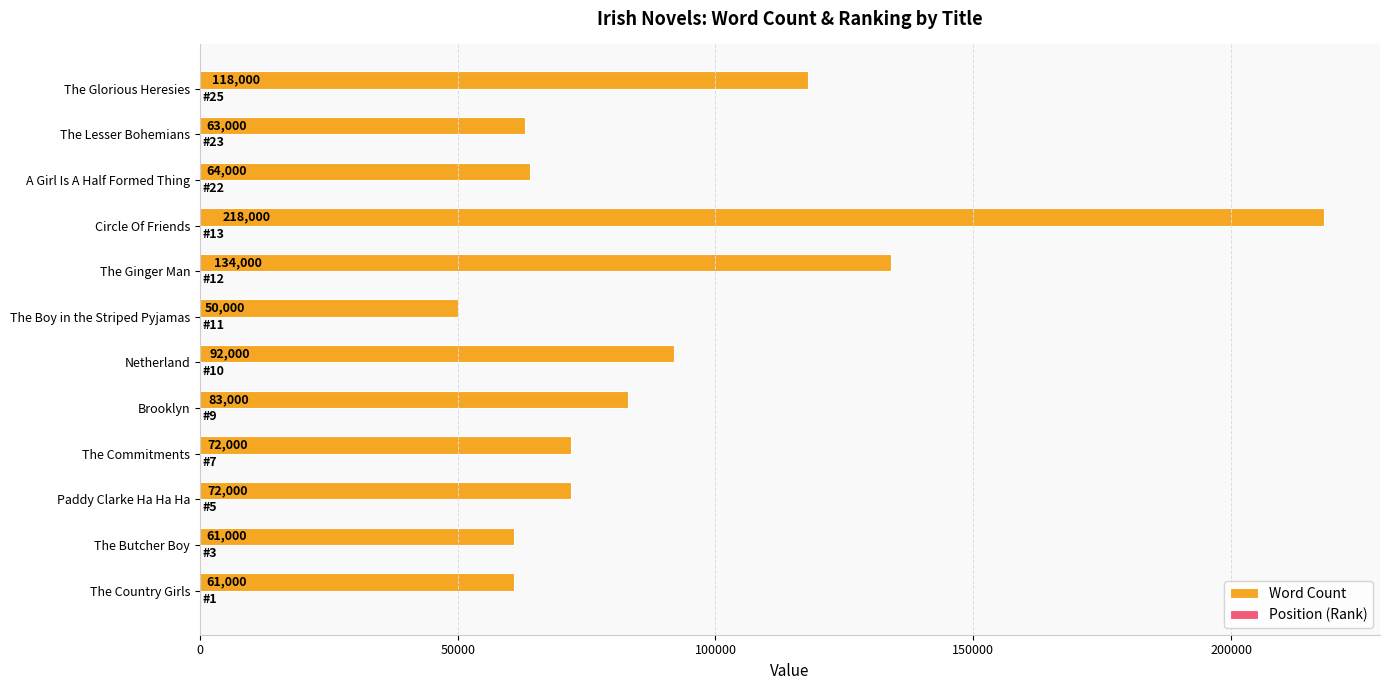

The value of Word Count at Circle Of Friends is 369066. True or false?

False